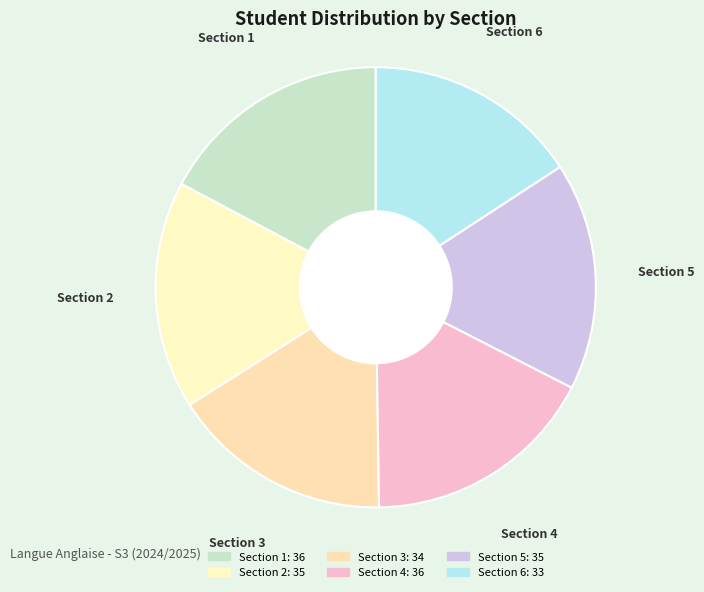

Is there a majority slice in this chart?

No